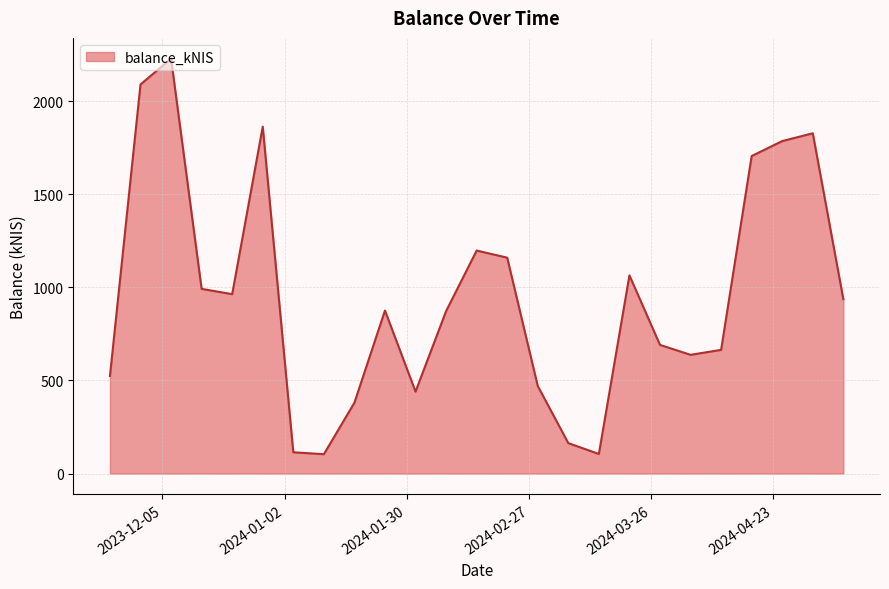

What is the difference between the maximum and minimum values?

2124.3